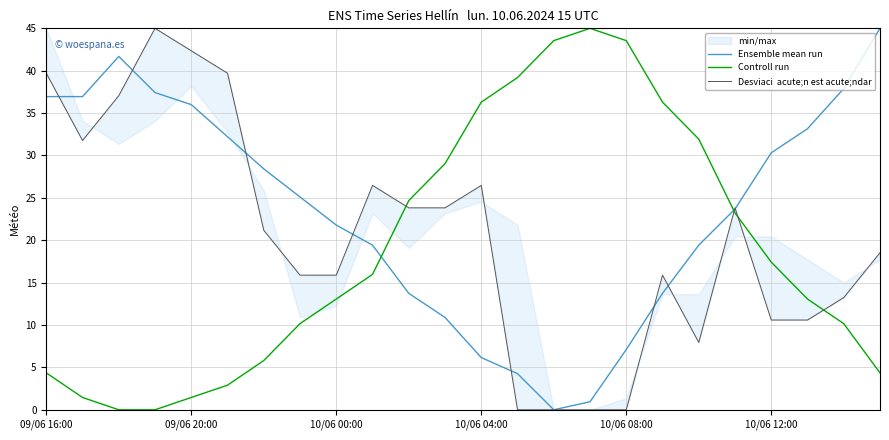

Which series has the widest spread of values?

Ensemble mean run